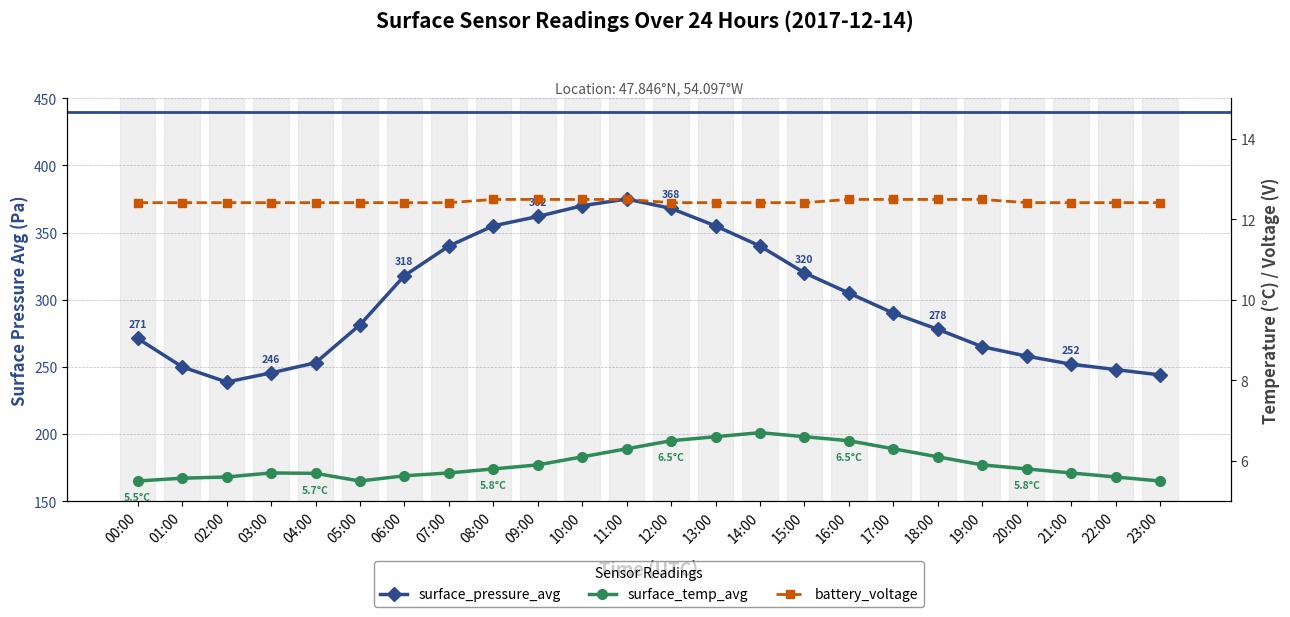

Reading left to right, transcribe all the data shown in this chart.

surface_pressure_avg: 271.1	250.0	238.7	245.5	253.0	281.3	317.9	340.0	355.0	362.0	370.0	375.0	368.0	355.0	340.0	320.0	305.0	290.0	278.0	265.0	258.0	252.0	248.0	244.0
surface_temp_avg: 5.5	5.6	5.6	5.7	5.7	5.5	5.6	5.7	5.8	5.9	6.1	6.3	6.5	6.6	6.7	6.6	6.5	6.3	6.1	5.9	5.8	5.7	5.6	5.5
battery_voltage: 12.4	12.4	12.4	12.4	12.4	12.4	12.4	12.4	12.5	12.5	12.5	12.5	12.4	12.4	12.4	12.4	12.5	12.5	12.5	12.5	12.4	12.4	12.4	12.4